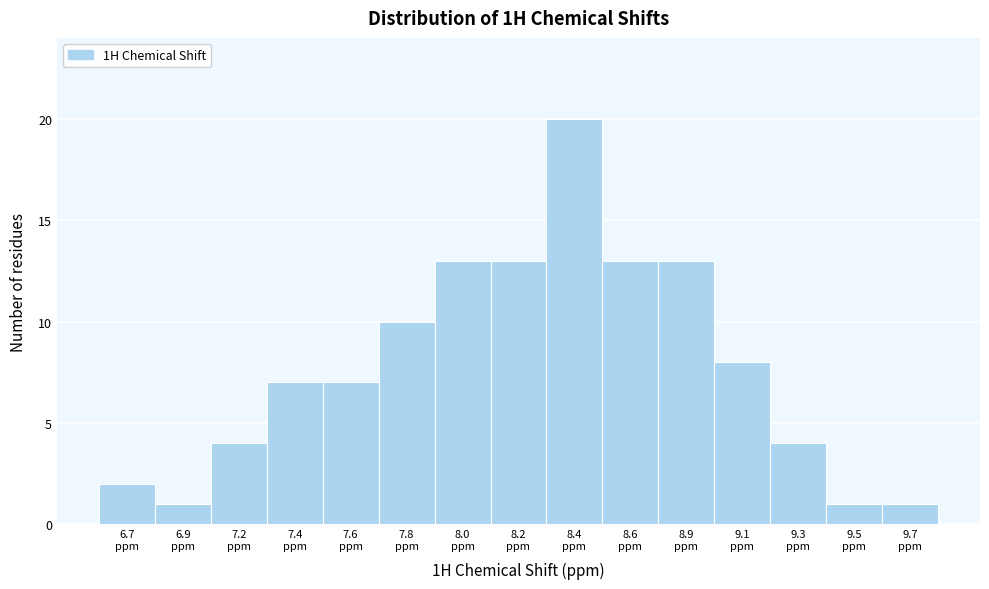

Reading left to right, what are all the values shown in this chart?

2	1	4	7	7	10	13	13	20	13	13	8	4	1	1